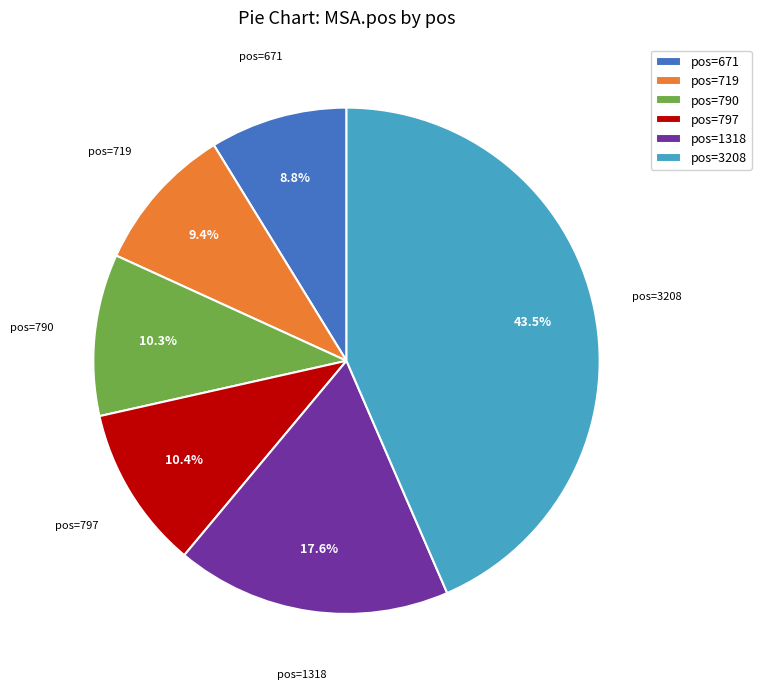

What portion of the pie excludes pos=3208?

56.5%